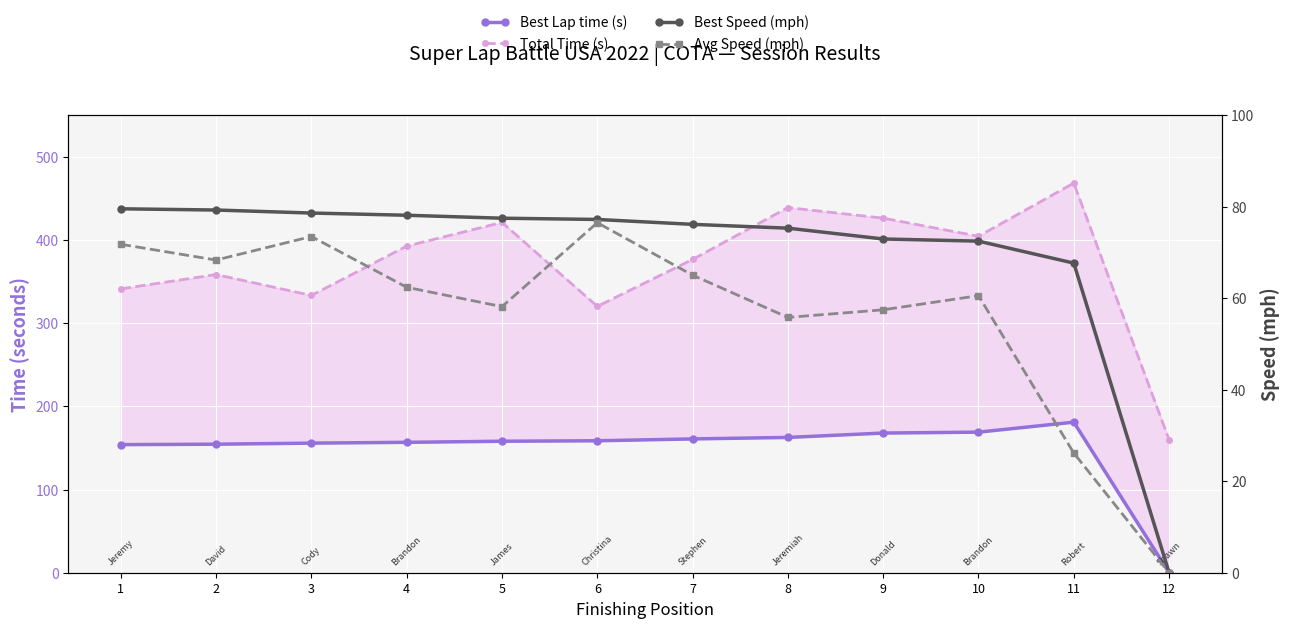

Which category has the highest value across all series?

11